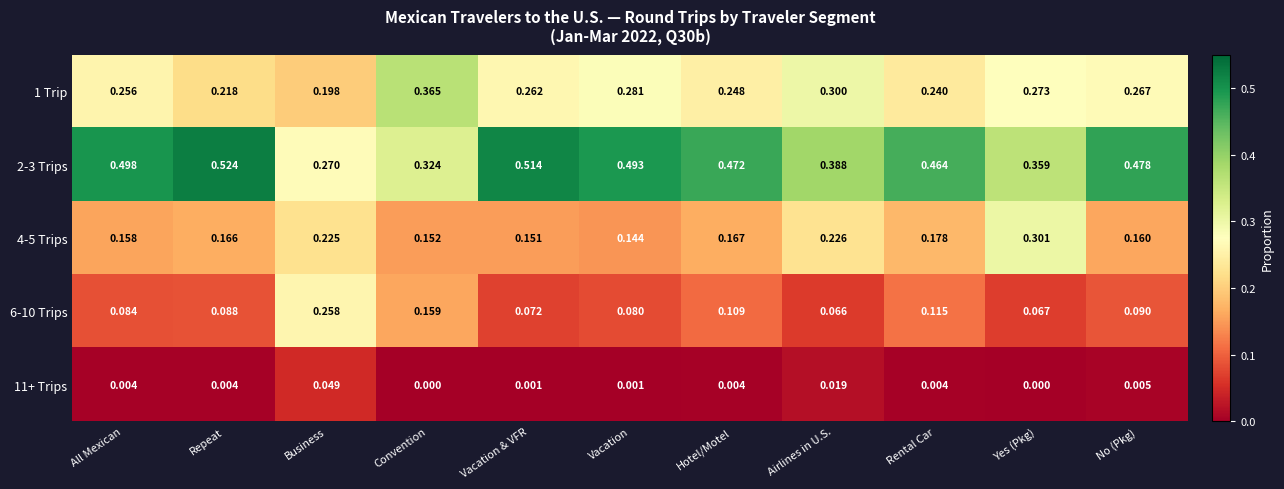

Which category has the highest value in the 4-5 Trips series?

Yes (Pkg)